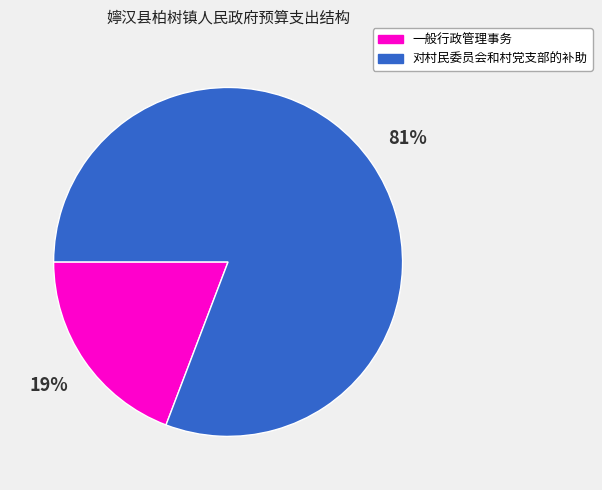

To the nearest percent, what portion does 对村民委员会和村党支部的补助 represent?

81%